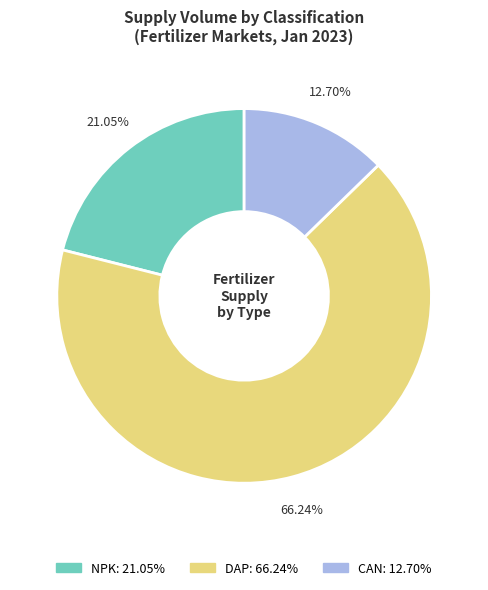

How many slices are in this pie chart?

3